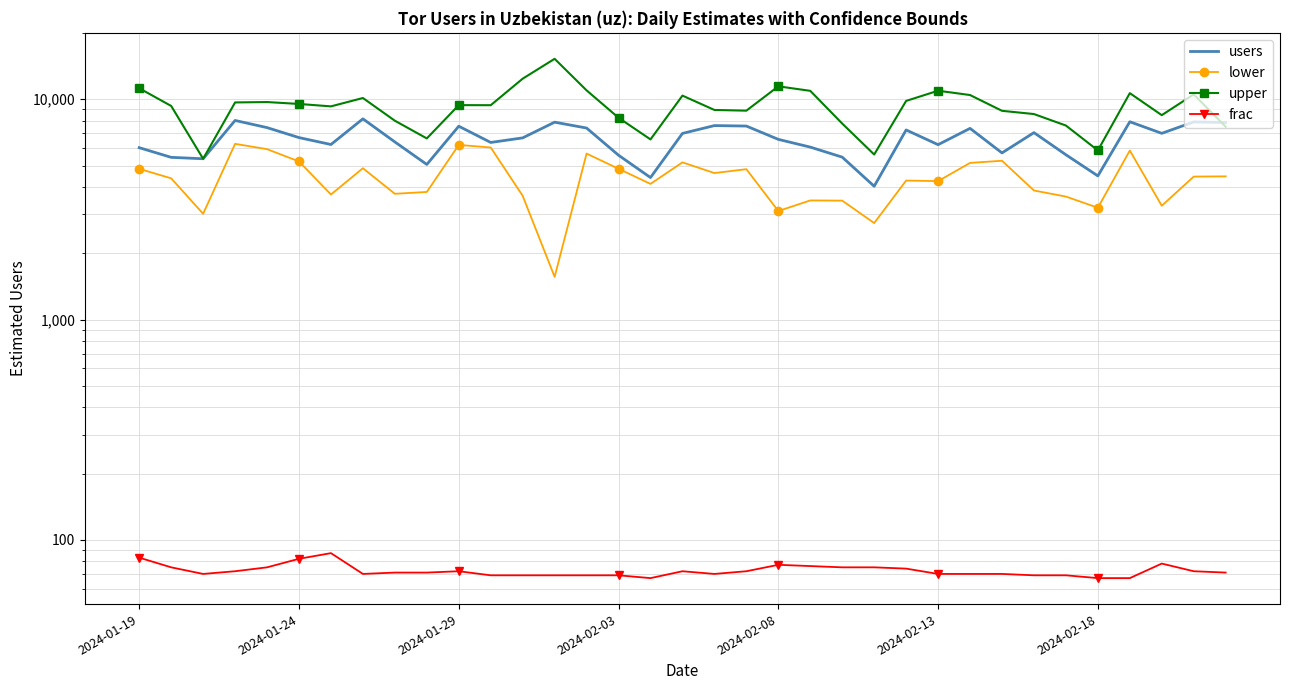

True or false: frac has more than 1 interior local peaks.

True